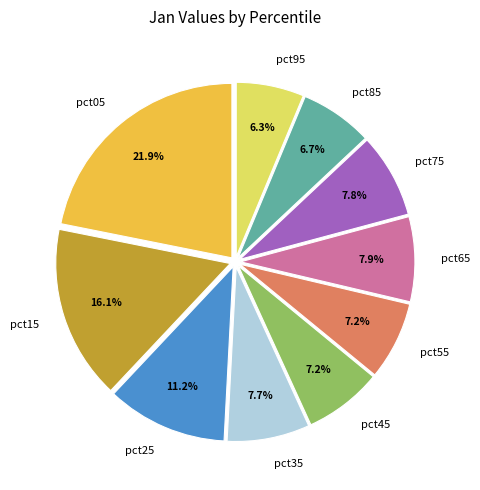

Combined, what portion of the pie is pct35 and pct85?

14.4%